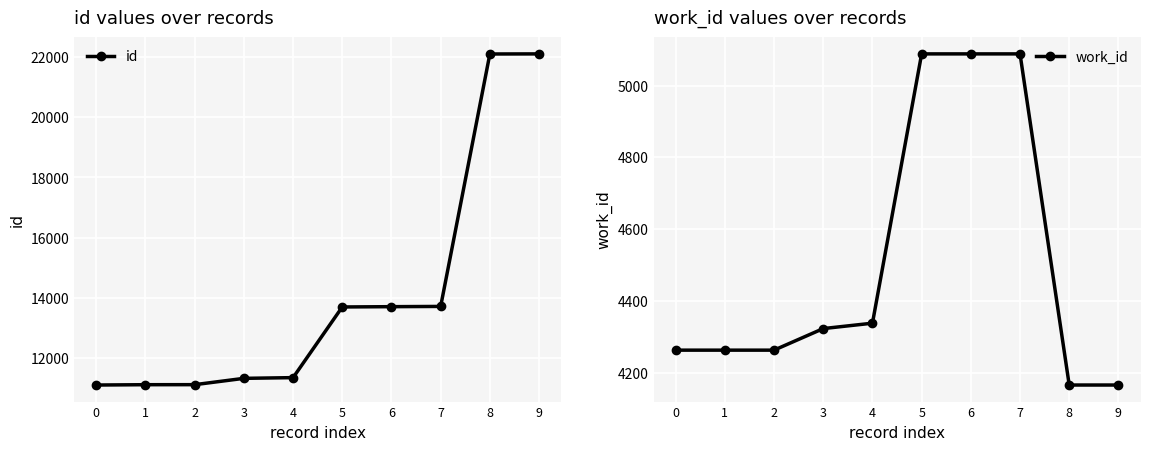

What value does the work_id series have at 1, to the nearest 10?

4260